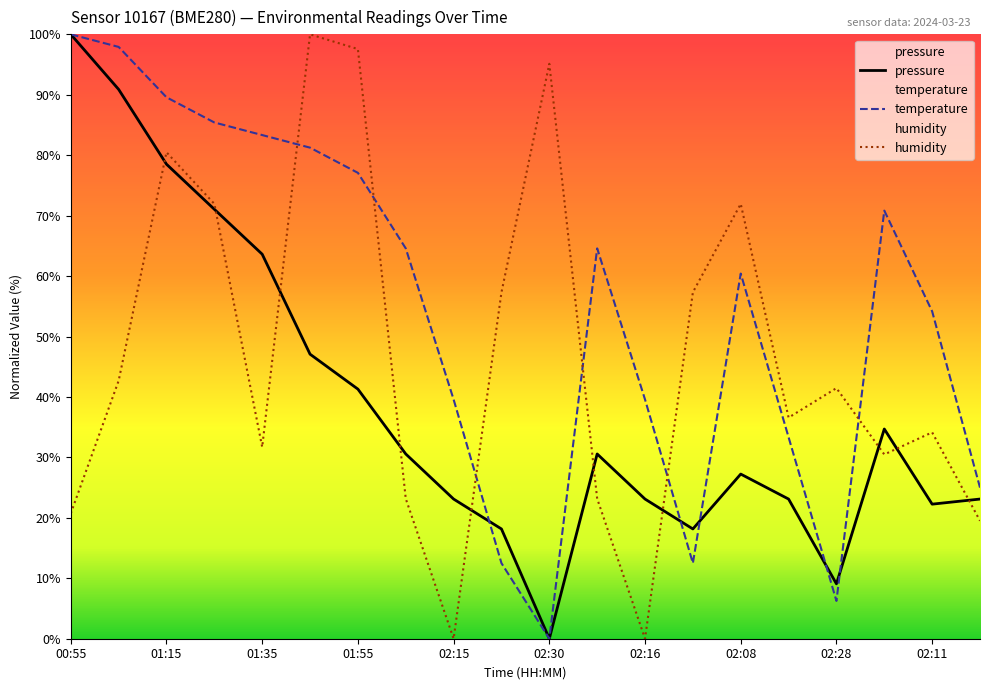

True or false: temperature has more than 2 interior local peaks.

True